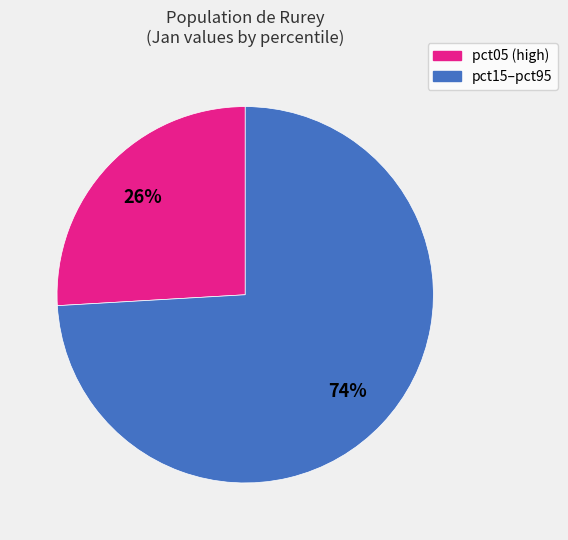

Is there a majority slice in this chart?

Yes